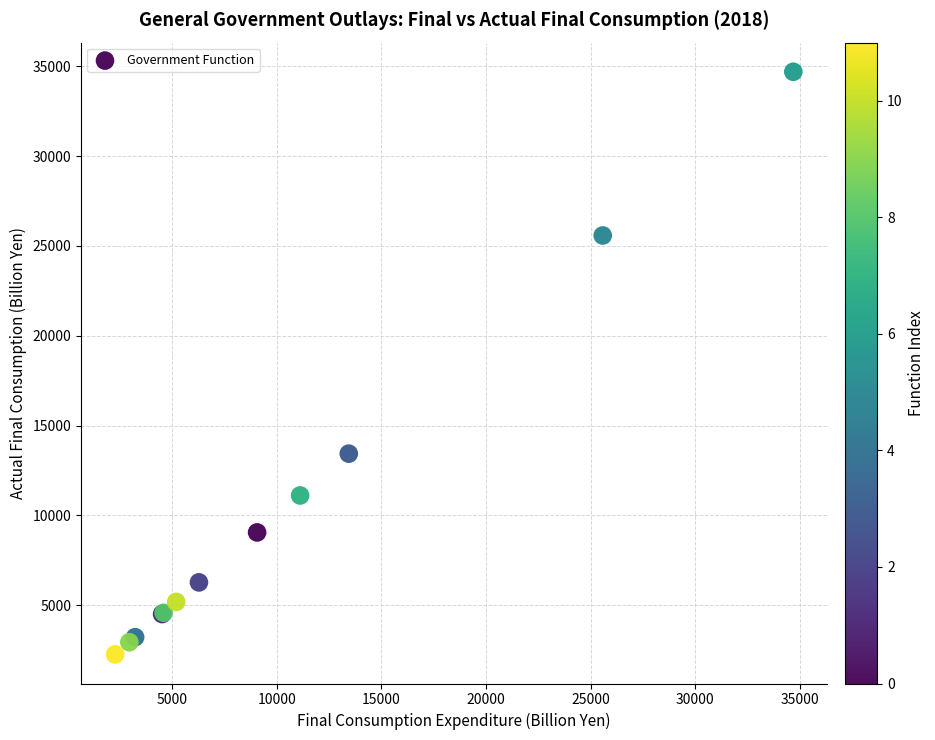

What Y value in the scatter plot is closest to 18479?

13436.7